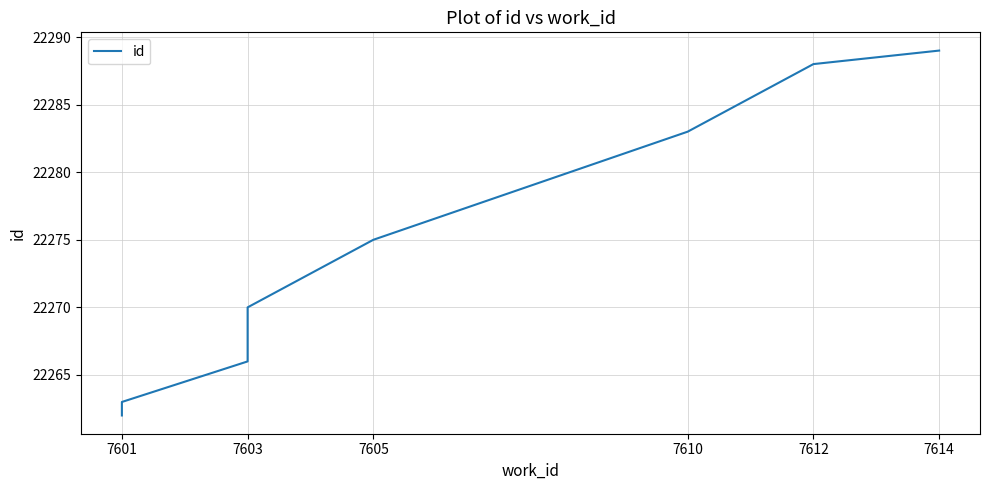

What is the average value?

22274